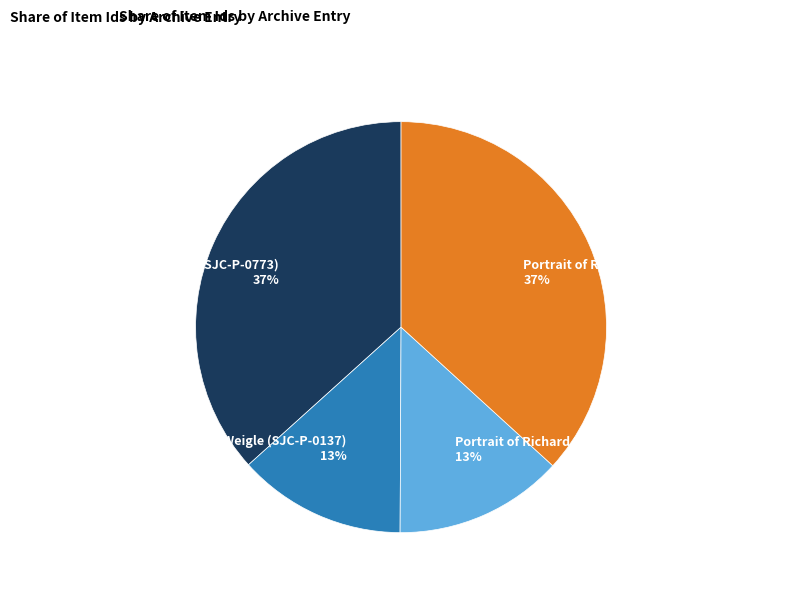

To the nearest percent, what is the average slice percentage?

25%